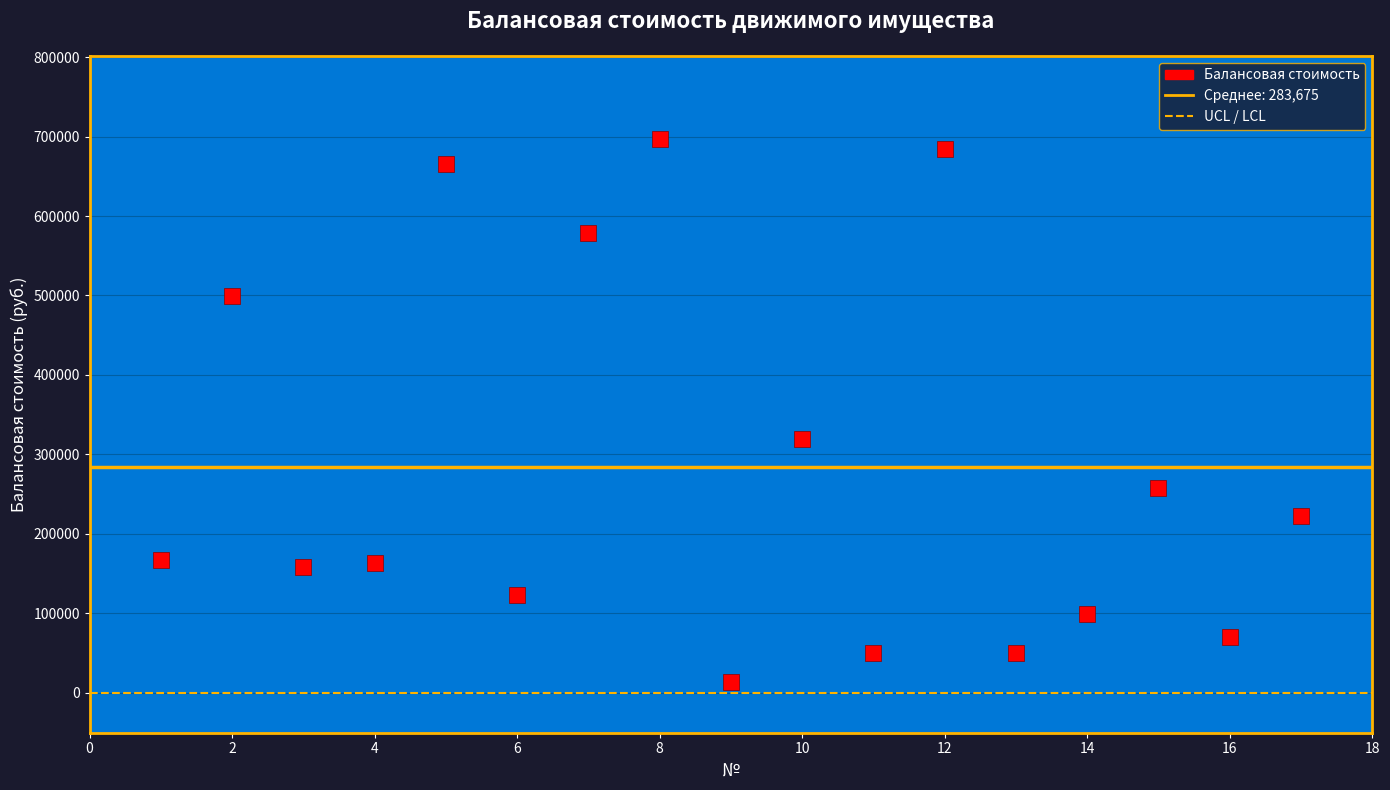

What is the range of X values (max minus min)?

16.0